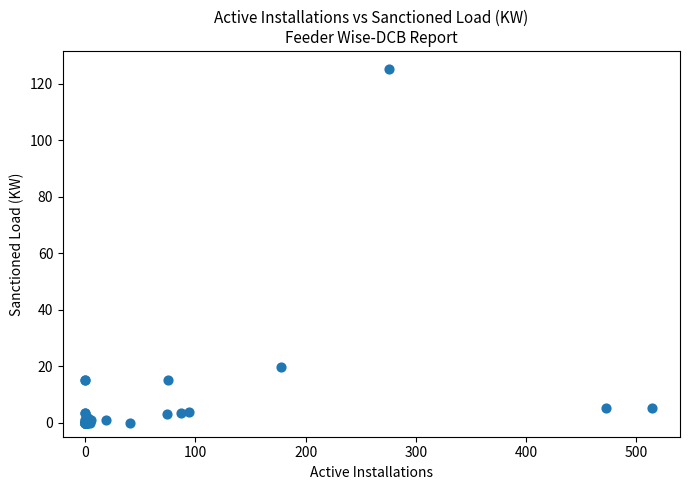

What Y value in the scatter plot is closest to 62?

19.7